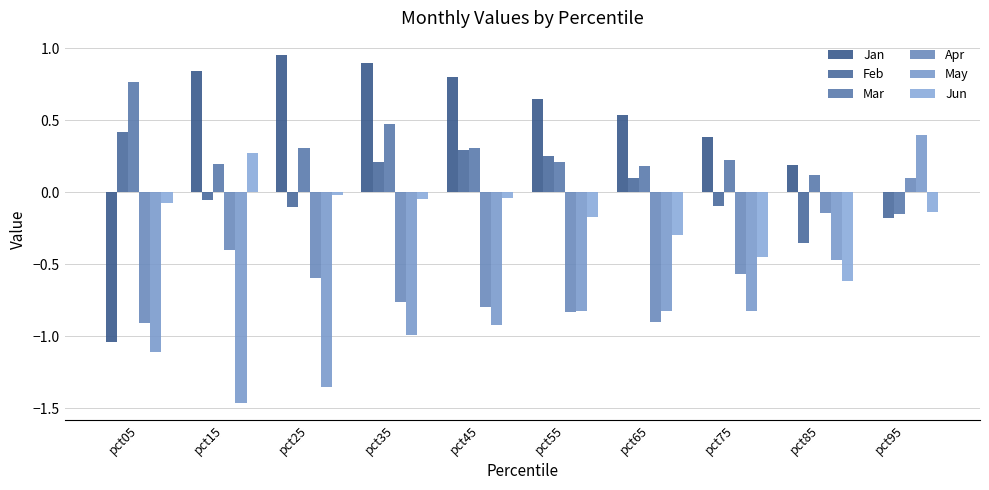

Is it true that May equals -0.6 at pct45?

False